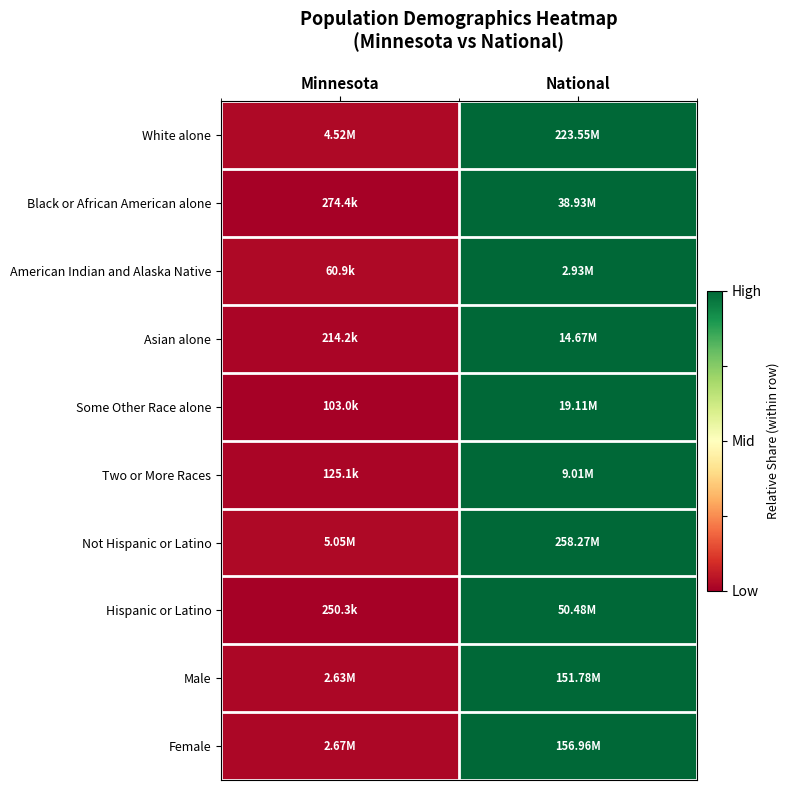

Reading left to right, what are all the values shown in this chart?

White alone: Minnesota=0.0	National=1.0
Black or African American alone: Minnesota=0.0	National=1.0
American Indian and Alaska Native: Minnesota=0.0	National=1.0
Asian alone: Minnesota=0.0	National=1.0
Some Other Race alone: Minnesota=0.0	National=1.0
Two or More Races: Minnesota=0.0	National=1.0
Not Hispanic or Latino: Minnesota=0.0	National=1.0
Hispanic or Latino: Minnesota=0.0	National=1.0
Male: Minnesota=0.0	National=1.0
Female: Minnesota=0.0	National=1.0